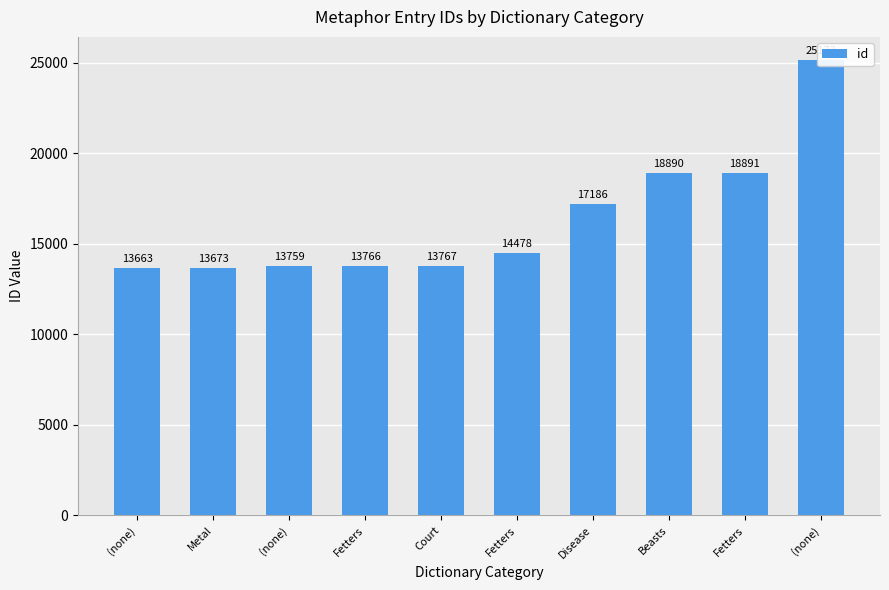

What is the value of the 1st bar from the left?

13663